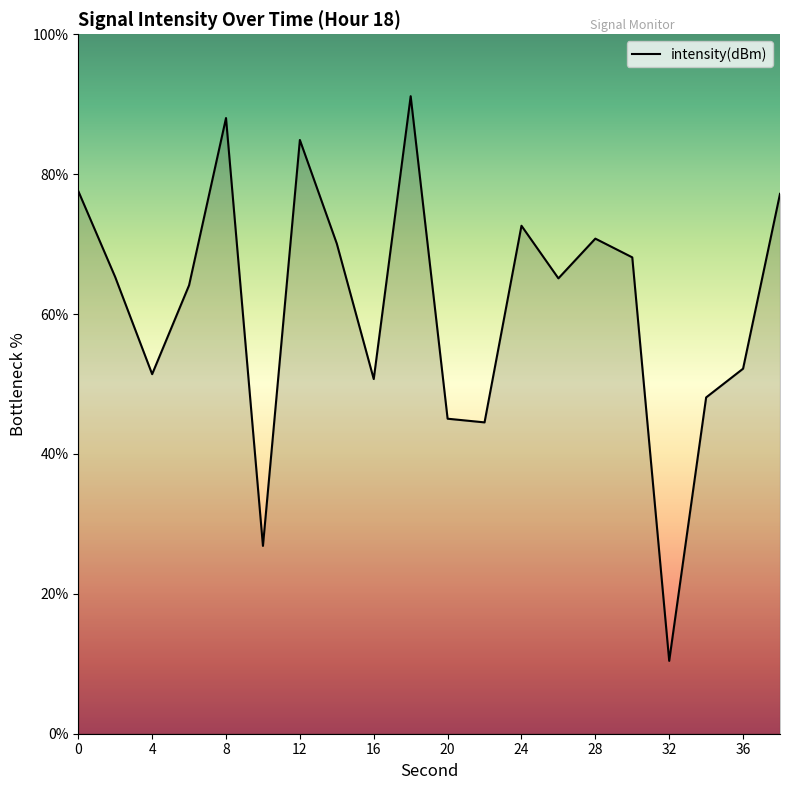

What is the difference between the maximum and minimum values?

80.7